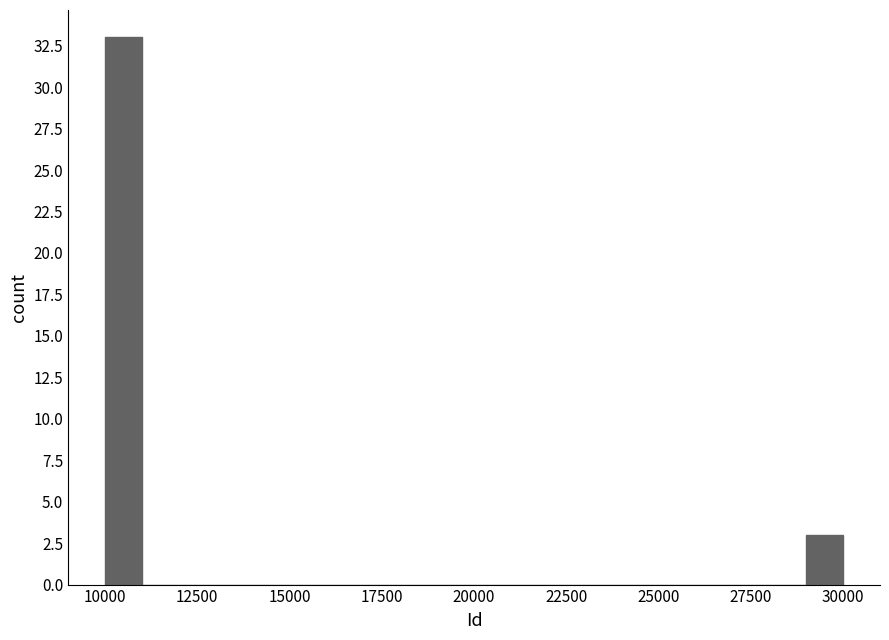

Around what value on the x-axis is the tallest bar? Give the approximate position of its centre, as read against the axis.

10500